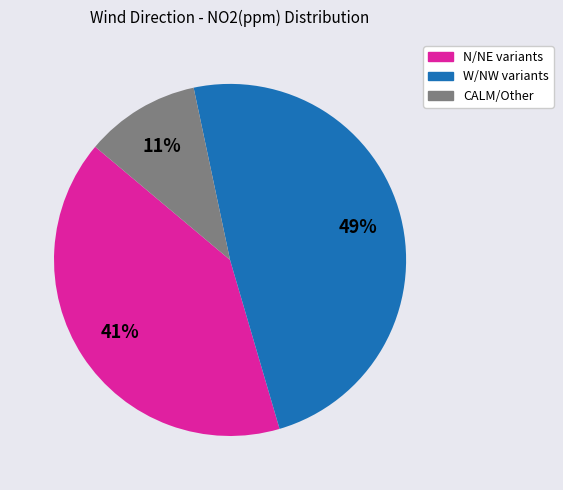

To the nearest percent, what is the average slice percentage?

33%